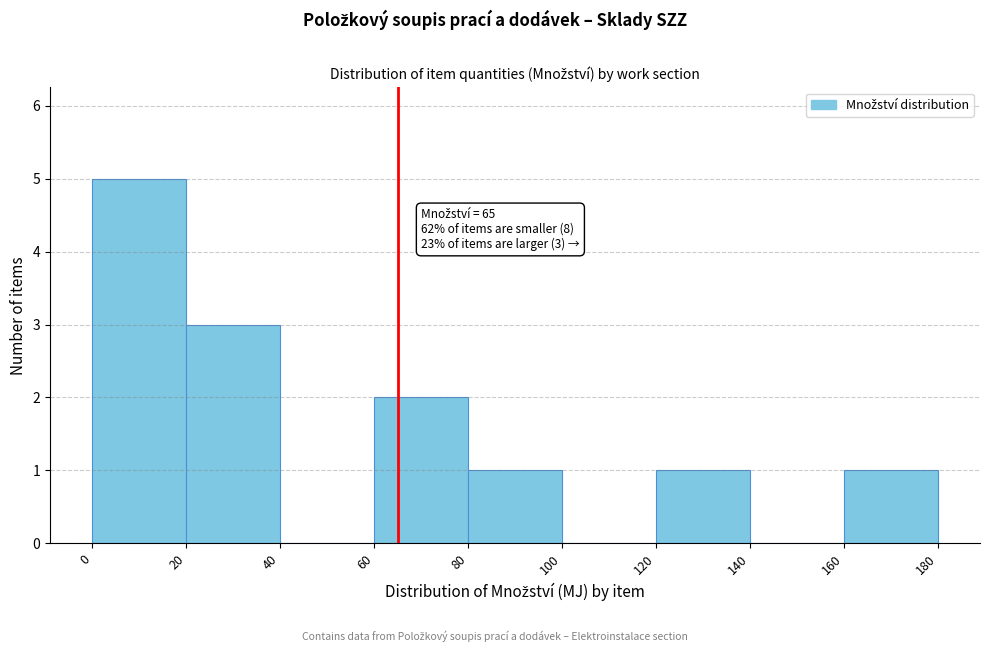

Over which range of the x-axis is the bar tallest?

0 to 20